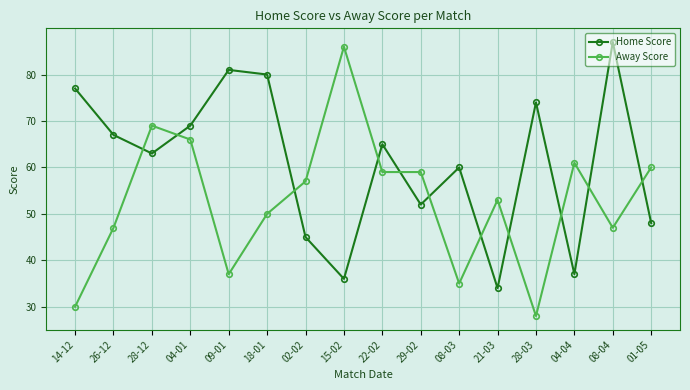

Does the chart display data point markers on the line(s)?

Yes